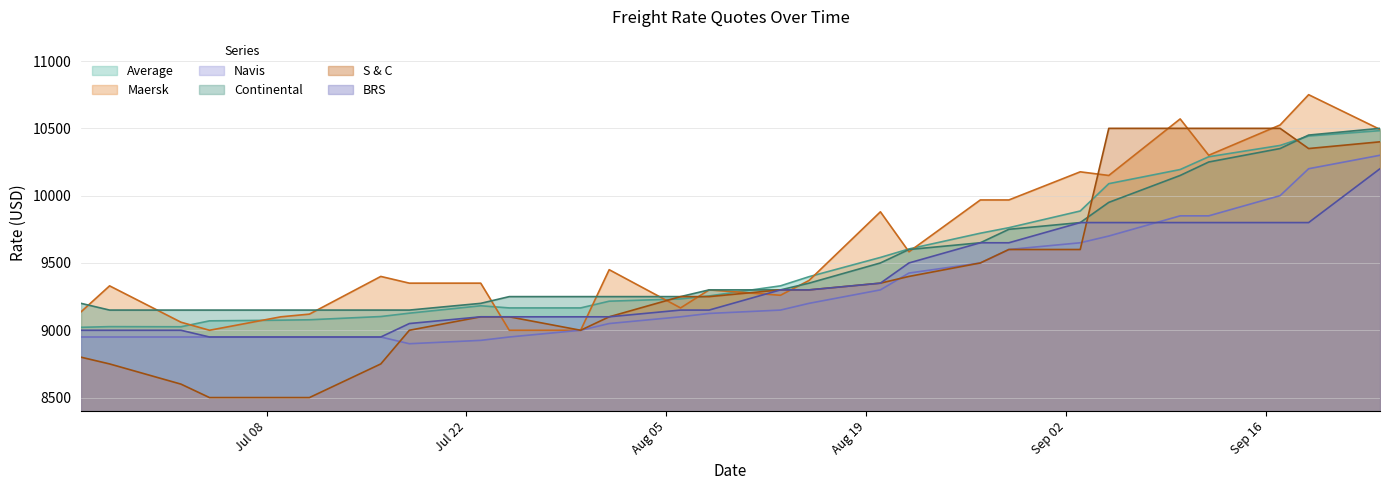

Reading left to right, list all the values displayed in this chart.

Average: 9022	9027	9026	9070	9075	9078	9102	9127	9182	9166	9166	9216	9233	9255	9330	9398	9541	9604	9721	9762	9886	10089	10194	10289	10373	10443	10483
Maersk: 9137	9330	9060	9000	9100	9120	9400	9350	9350	9000	9000	9450	9166	9300	9260	9370	9880	9583	9968	9968	10177	10150	10570	10300	10525	10750	10492
Navis: 8950	8950	8950	8950	8950	8950	8950	8900	8925	8950	9000	9050	9100	9125	9150	9200	9300	9425	9500	9600	9650	9700	9850	9850	10000	10200	10300
Continental: 9200	9150	9150	9150	9150	9150	9150	9150	9200	9250	9250	9250	9250	9300	9300	9350	9500	9600	9650	9750	9800	9950	10150	10250	10350	10450	10500
S & C: 8800	8750	8600	8500	8500	8500	8750	9000	9100	9100	9000	9100	9250	9250	9300	9300	9350	9400	9500	9600	9600	10500	10500	10500	10500	10350	10400
BRS: 9000	9000	9000	8950	8950	8950	8950	9050	9100	9100	9100	9100	9150	9150	9300	9300	9350	9500	9650	9650	9800	9800	9800	9800	9800	9800	10200